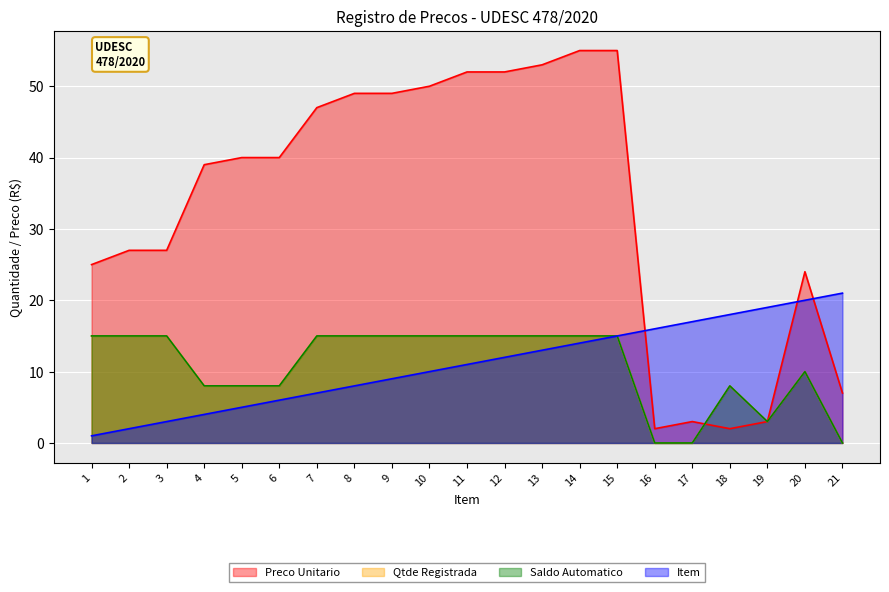

True or false: Item has a value of 7 at 5.

False